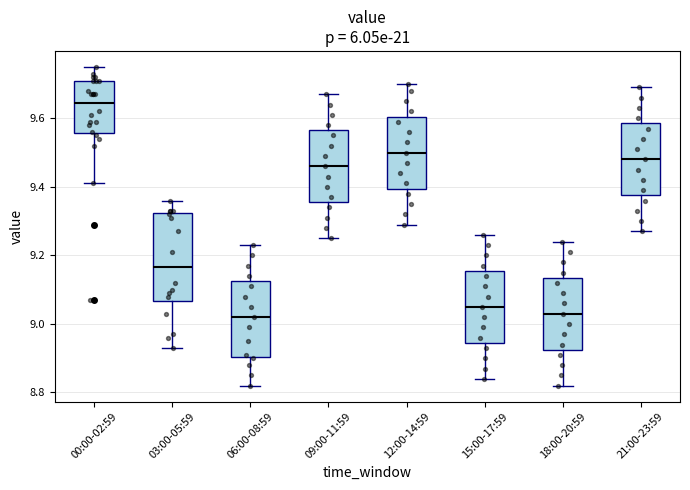

Which box is the tallest, from its lower edge to its upper edge?

03:00-05:59